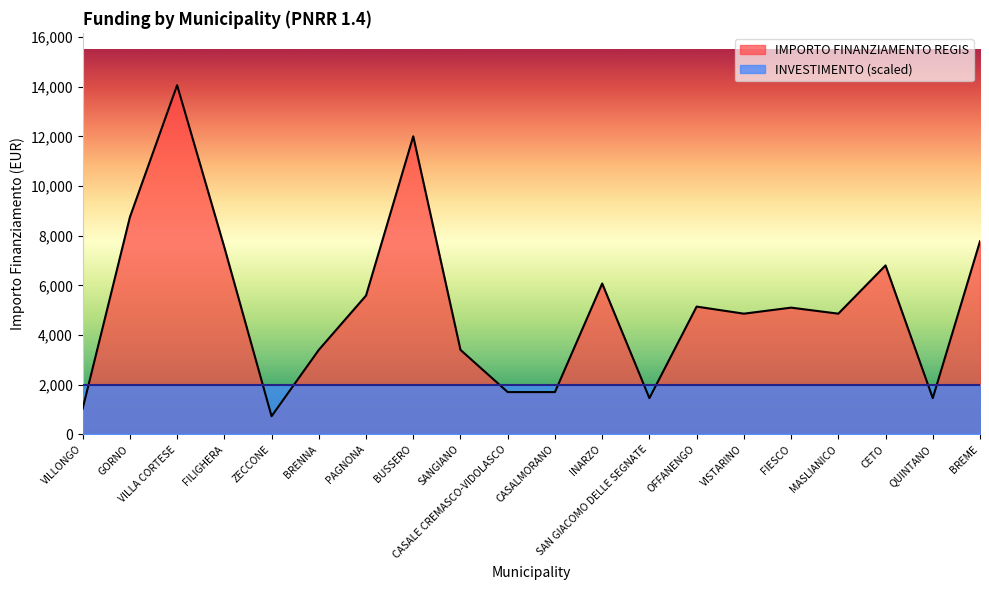

The value at VILLA CORTESE is 14063. True or false?

True